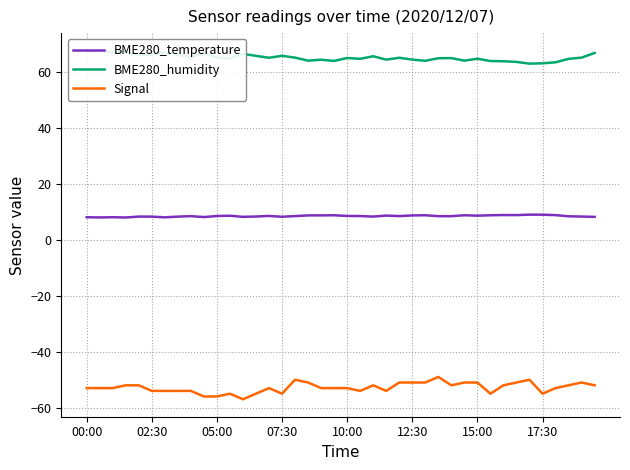

What is the maximum value for BME280_temperature?

9.1